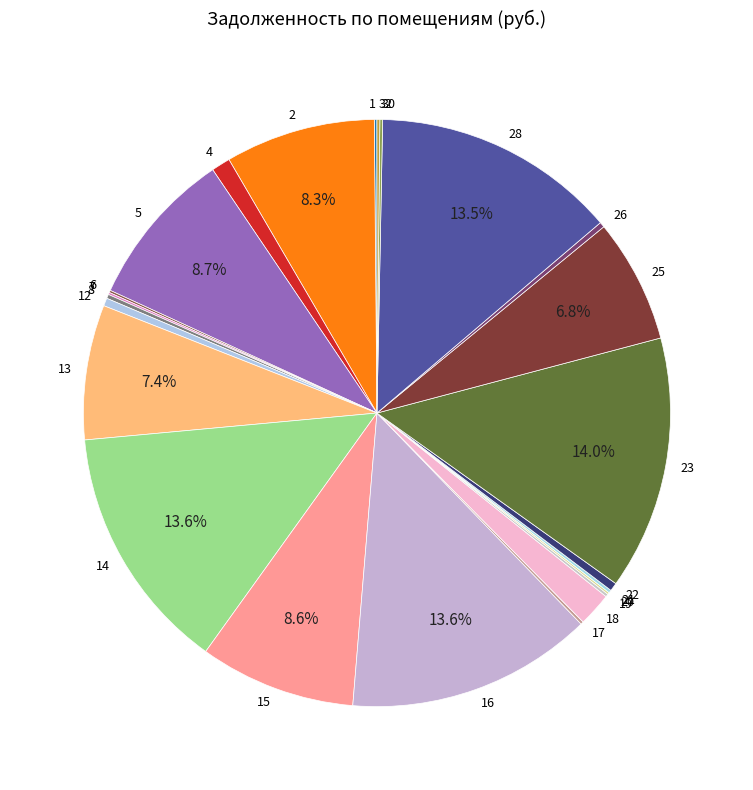

Is there any slice that represents more than half of the pie?

No